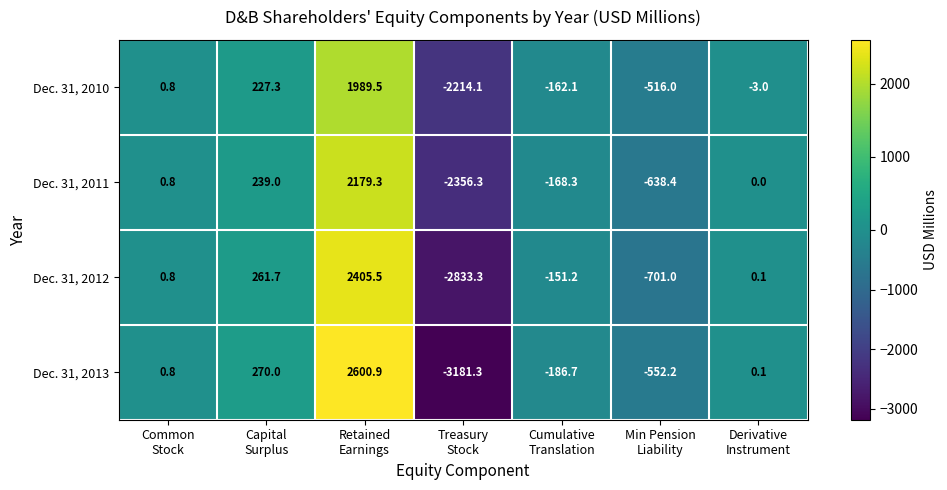

At which category is the sum across all series the highest?

Retained
Earnings